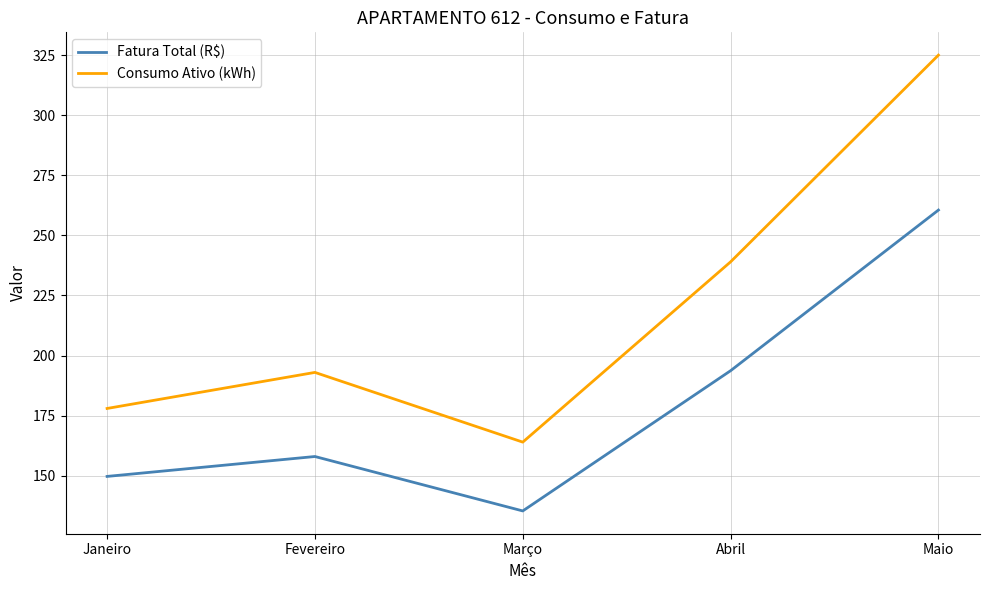

True or false: Consumo Ativo (kWh) and Fatura Total (R$) cross at least once.

False